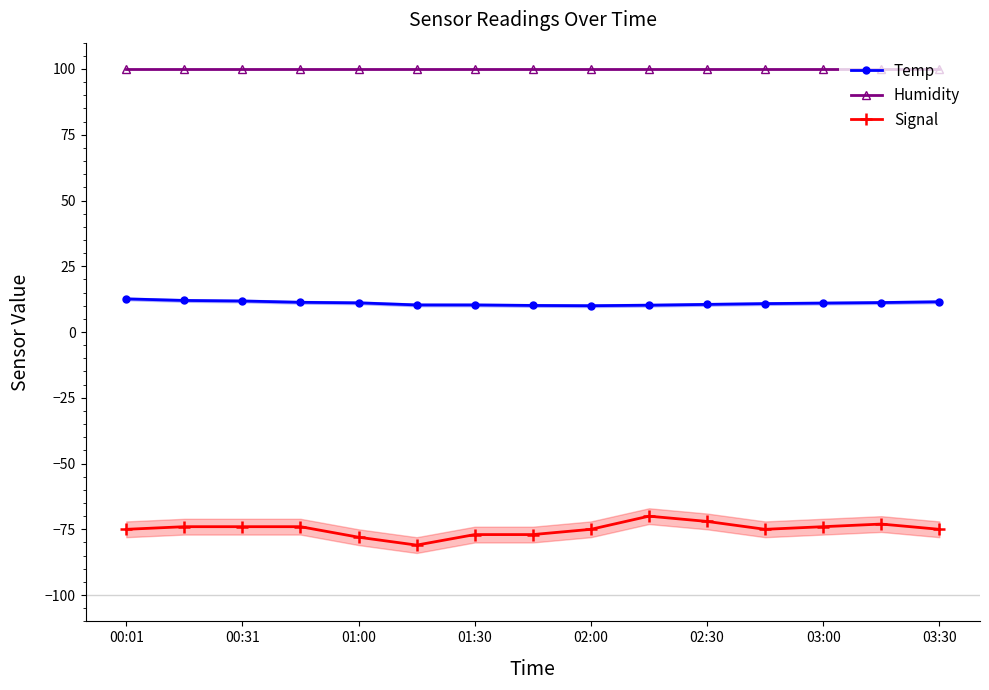

At which label does Temp reach its peak?

00:01